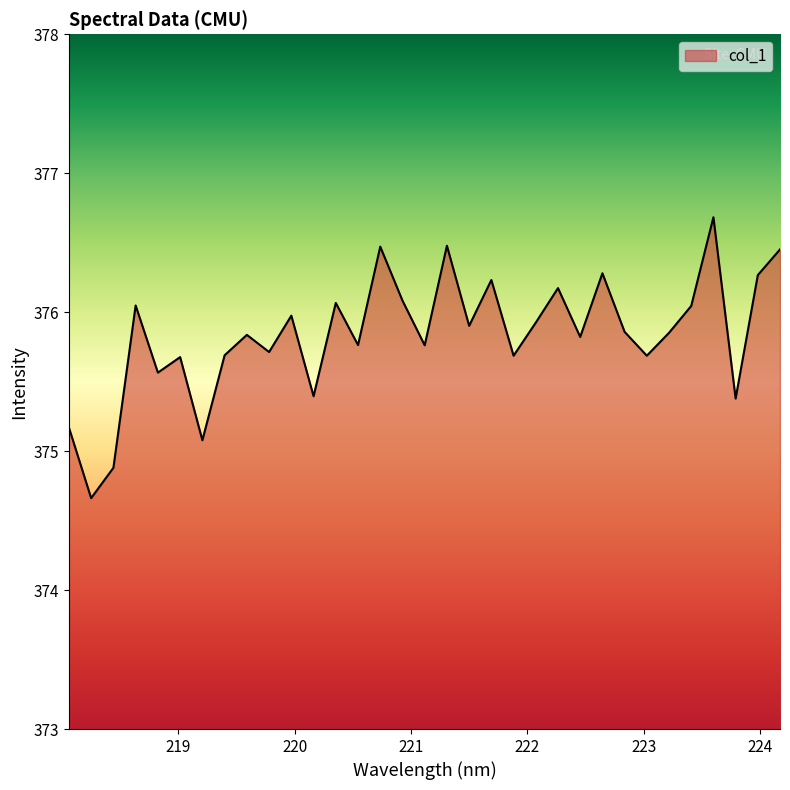

What is the minimum value shown in the chart?

374.7